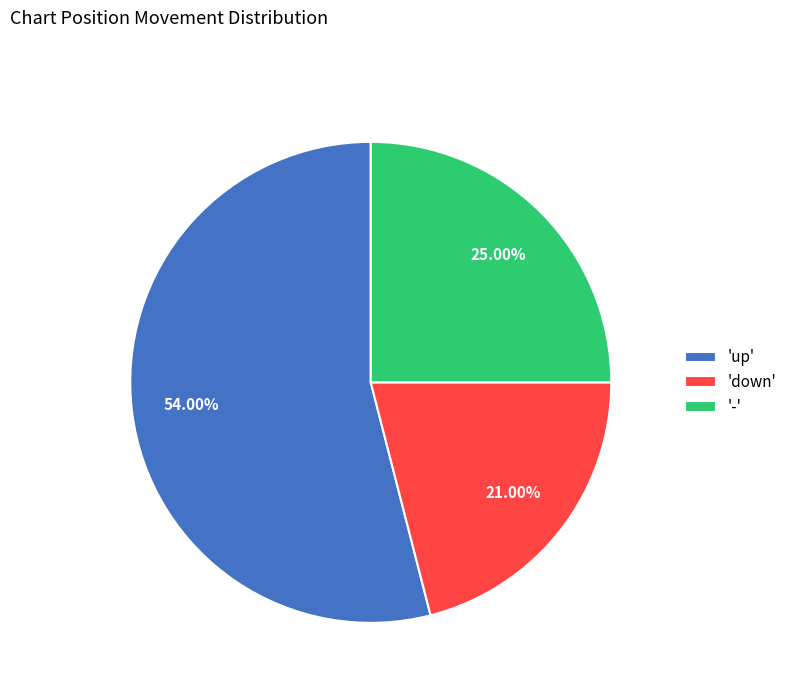

Rank the categories by value from lowest to highest.

'down', '-', 'up'